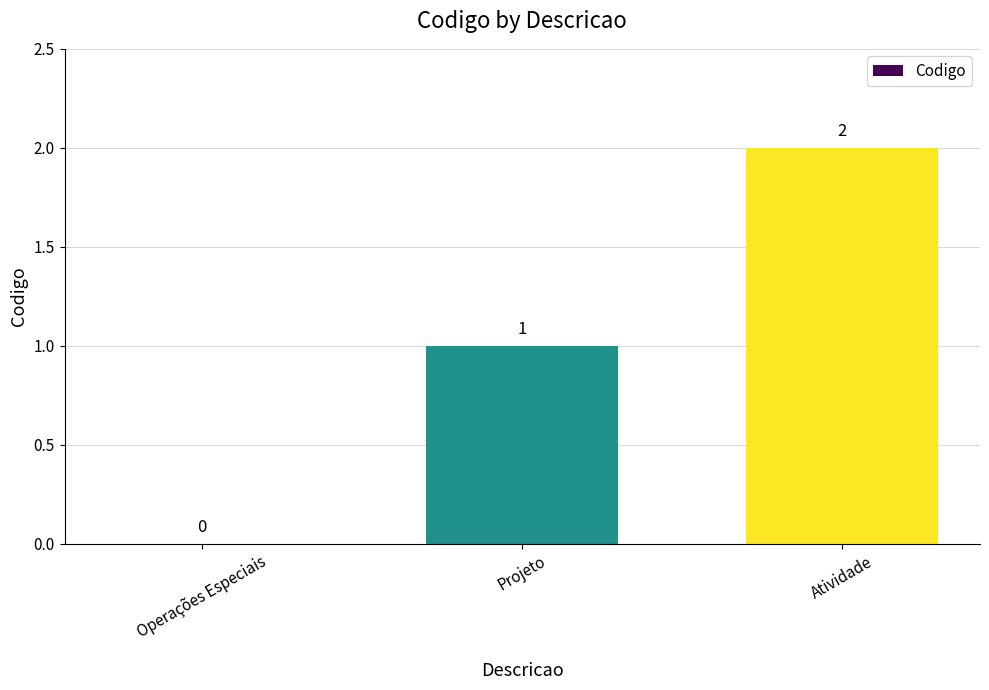

At which category does the chart reach its peak across all series?

Atividade